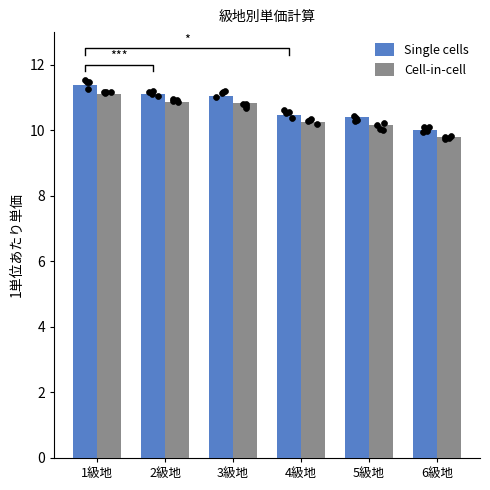

At which category is the sum across all series the highest?

1級地